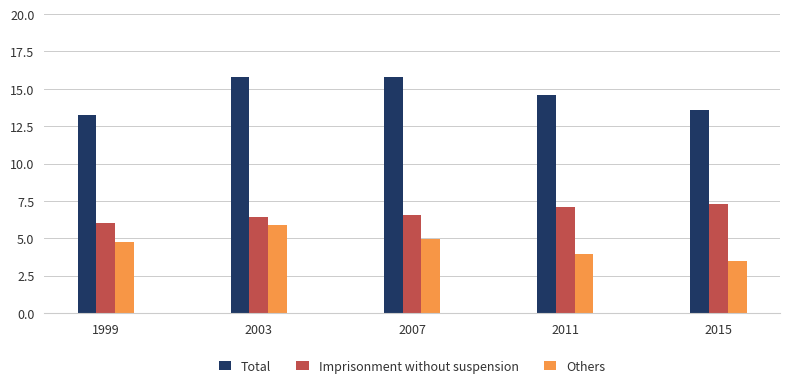

Reading right to left, extract all data points from this chart.

Total: 2015=13.6	2011=14.6	2007=15.8	2003=15.8	1999=13.2
Imprisonment without suspension: 2015=7.3	2011=7.1	2007=6.6	2003=6.4	1999=6.0
Others: 2015=3.5	2011=4.0	2007=4.9	2003=5.9	1999=4.7